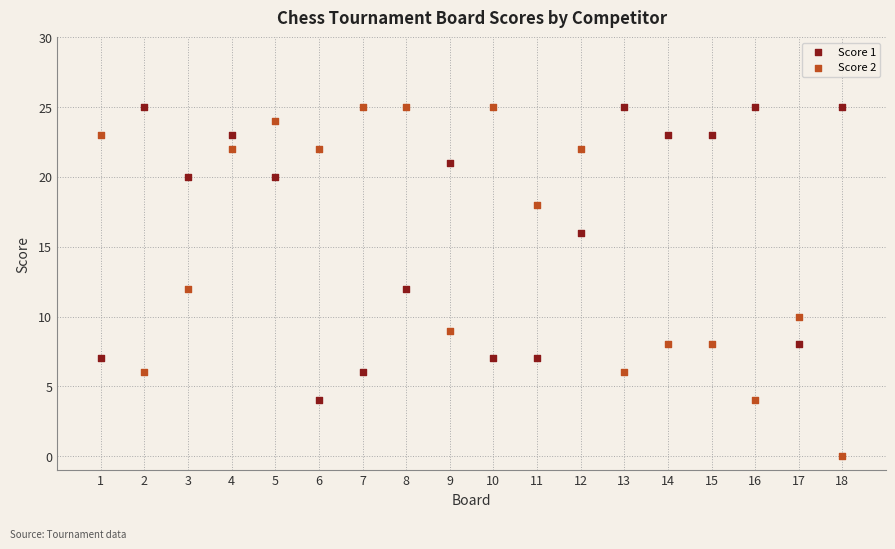

Across all data points, what is the range of X values (max minus min)?

17